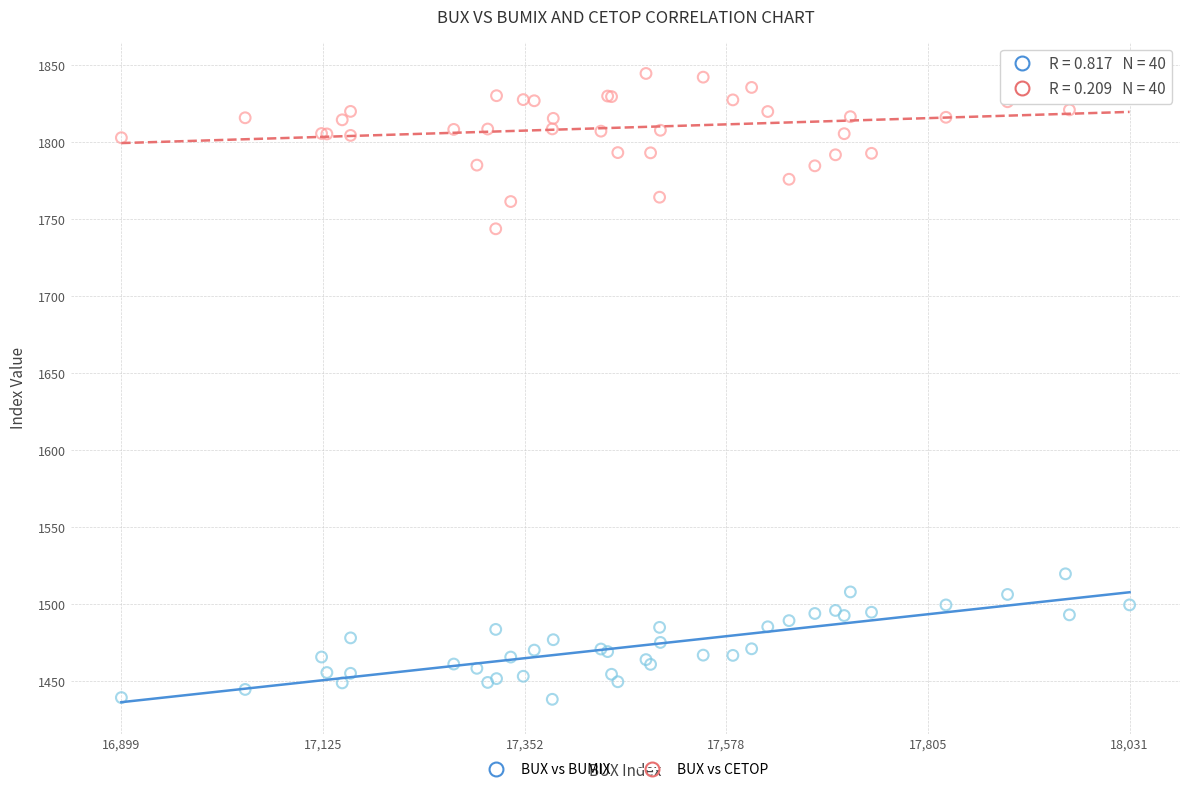

Which series has the largest Y range (max minus min)?

BUX vs CETOP